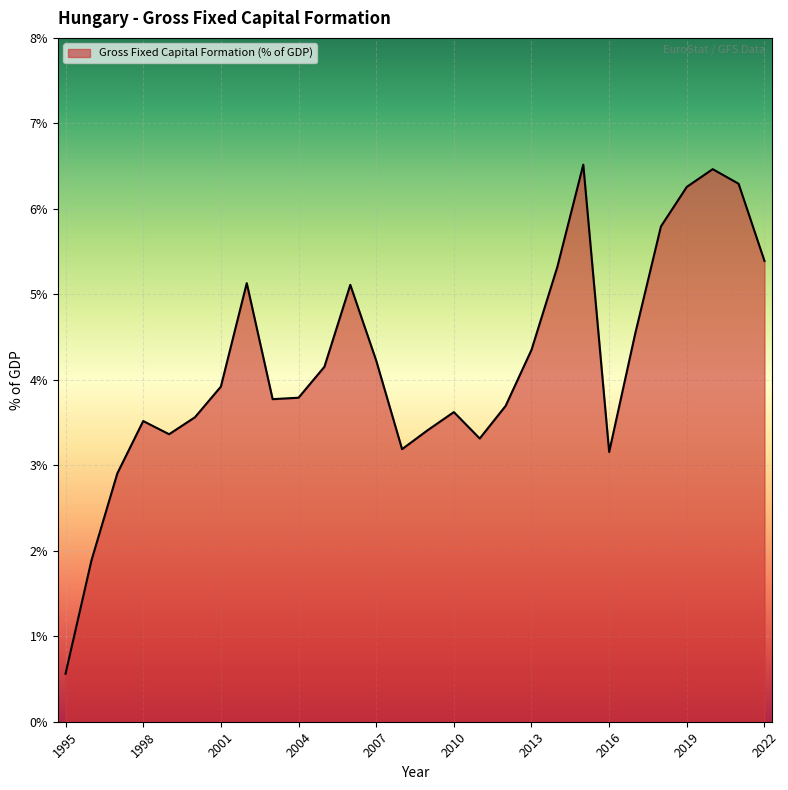

What is the minimum value shown in the chart?

0.6